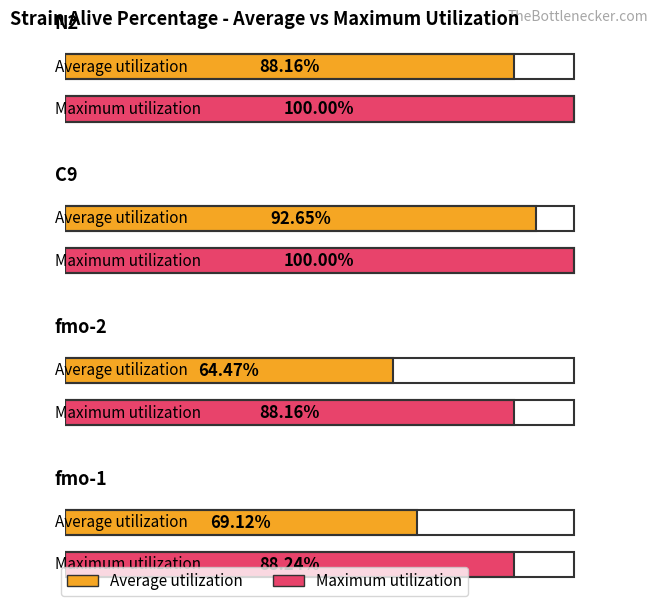

Reading left to right, extract all data points from this chart.

Average utilization: 88.2	92.6	64.5	69.1
Maximum utilization: 100.0	100.0	88.2	88.2